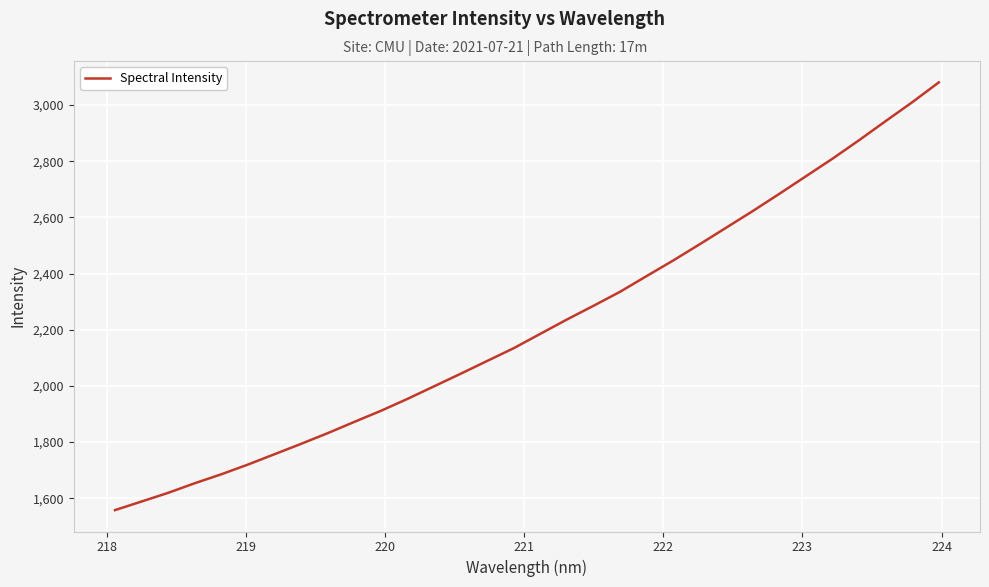

True or false: the data has more than 0 interior local peaks.

False